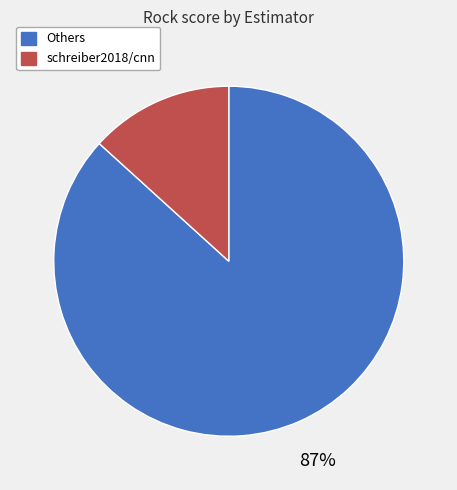

To the nearest percent, what is the average slice percentage?

50%